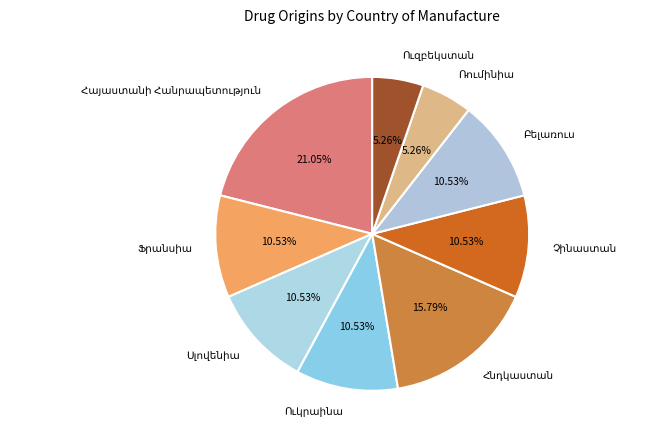

Count the number of slices in the pie.

9